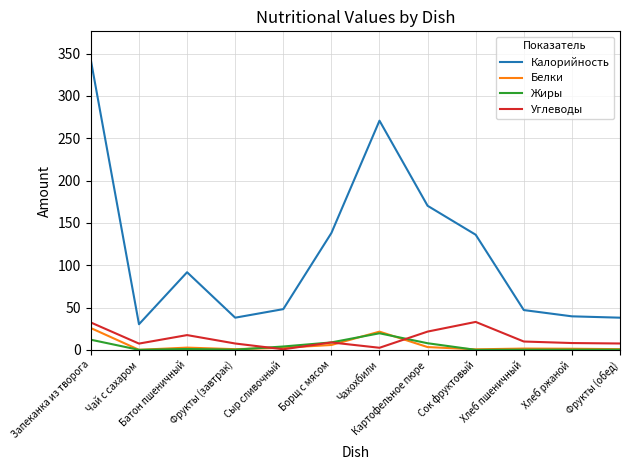

What is the difference between the maximum and minimum values in the Жиры series?

19.6